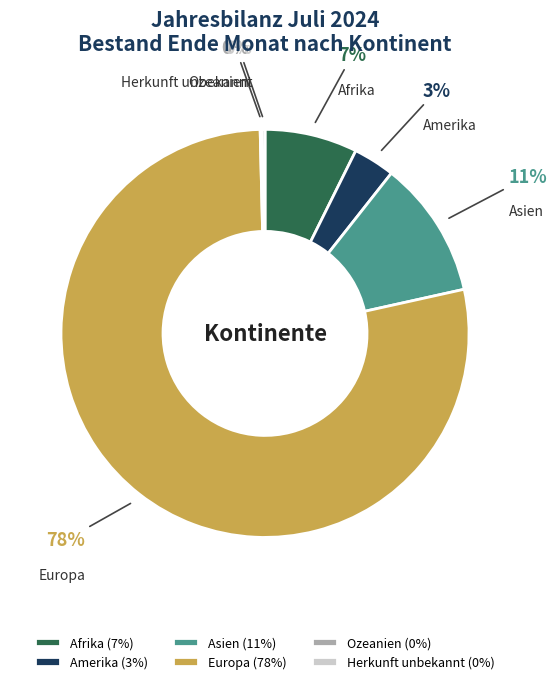

Is there any slice that represents more than half of the pie?

Yes